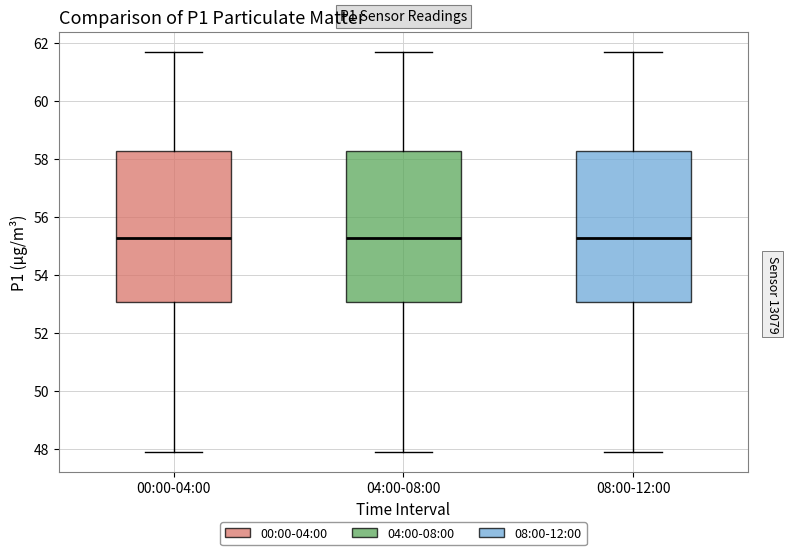

Where is the lower edge of the box for 04:00-08:00 on the y-axis? The values are not printed on the chart, so give them approximately, as read against the axis.

53.0